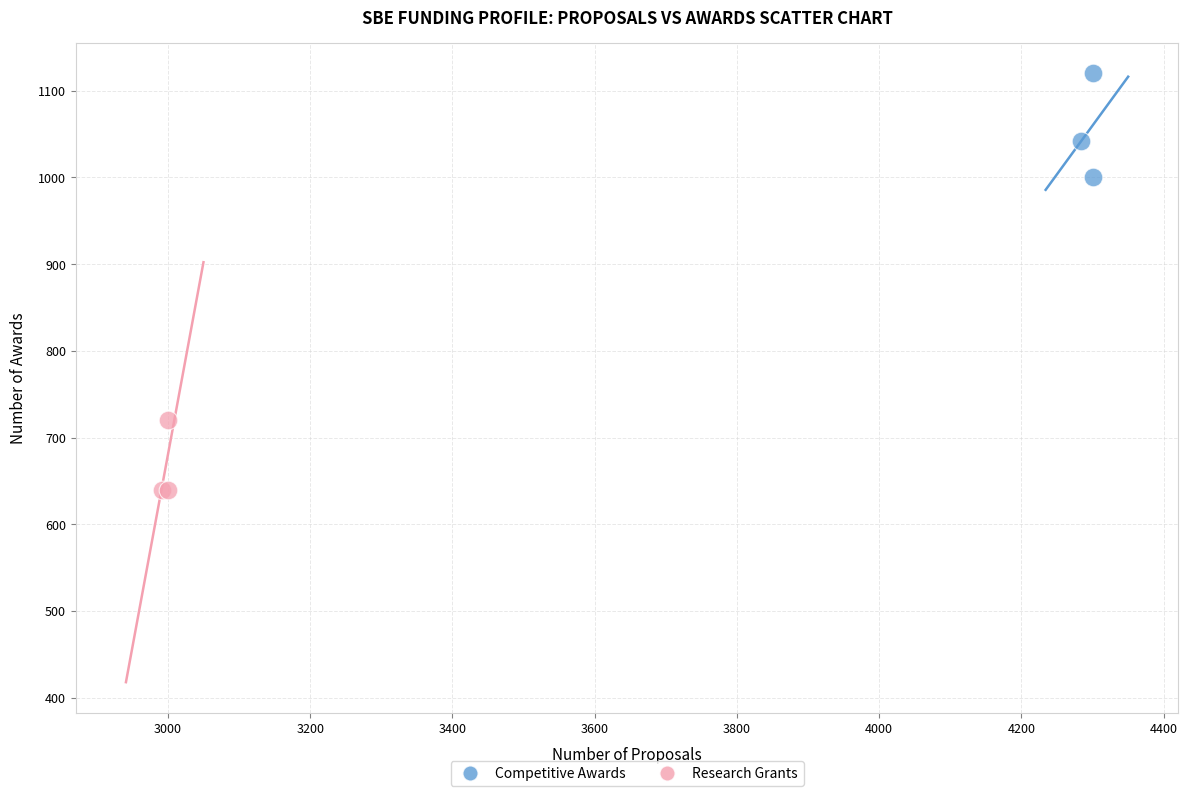

Which series contains the lowest Y value?

Research Grants